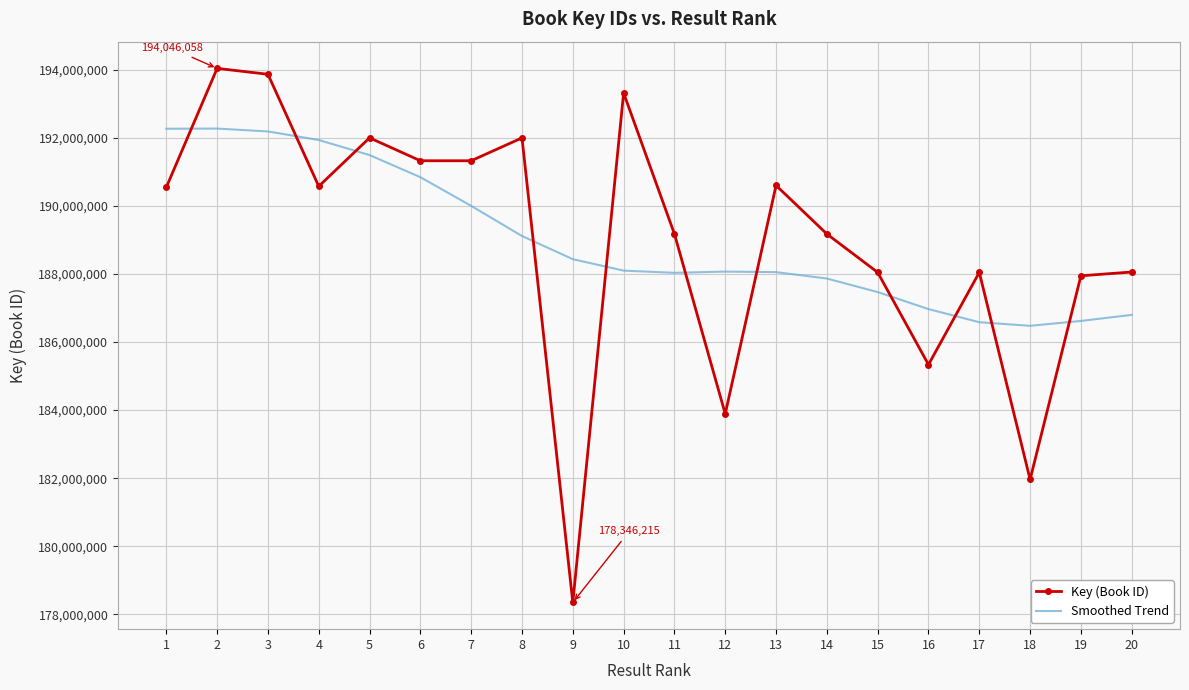

The value of Smoothed Trend at 18 is 311090743. True or false?

False